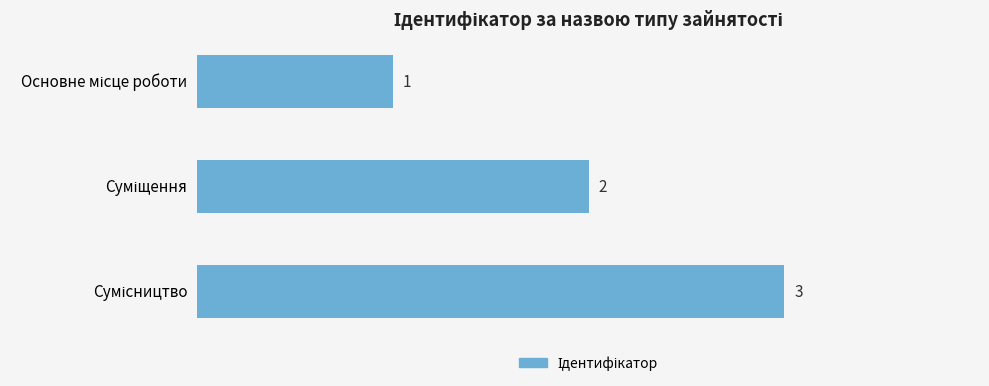

What is the average value?

2